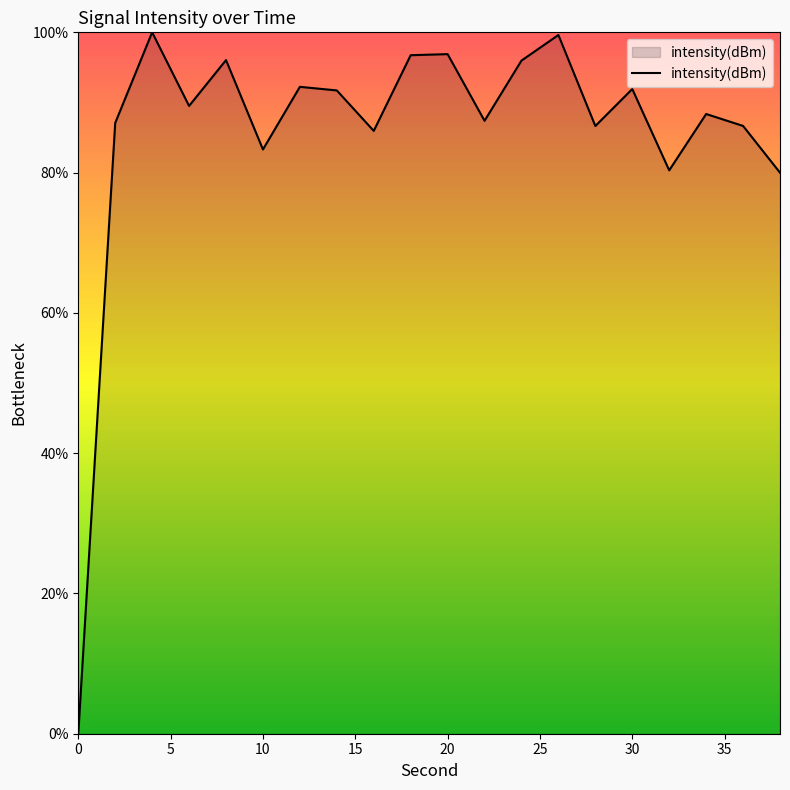

What is the sum of all values?

1716.3